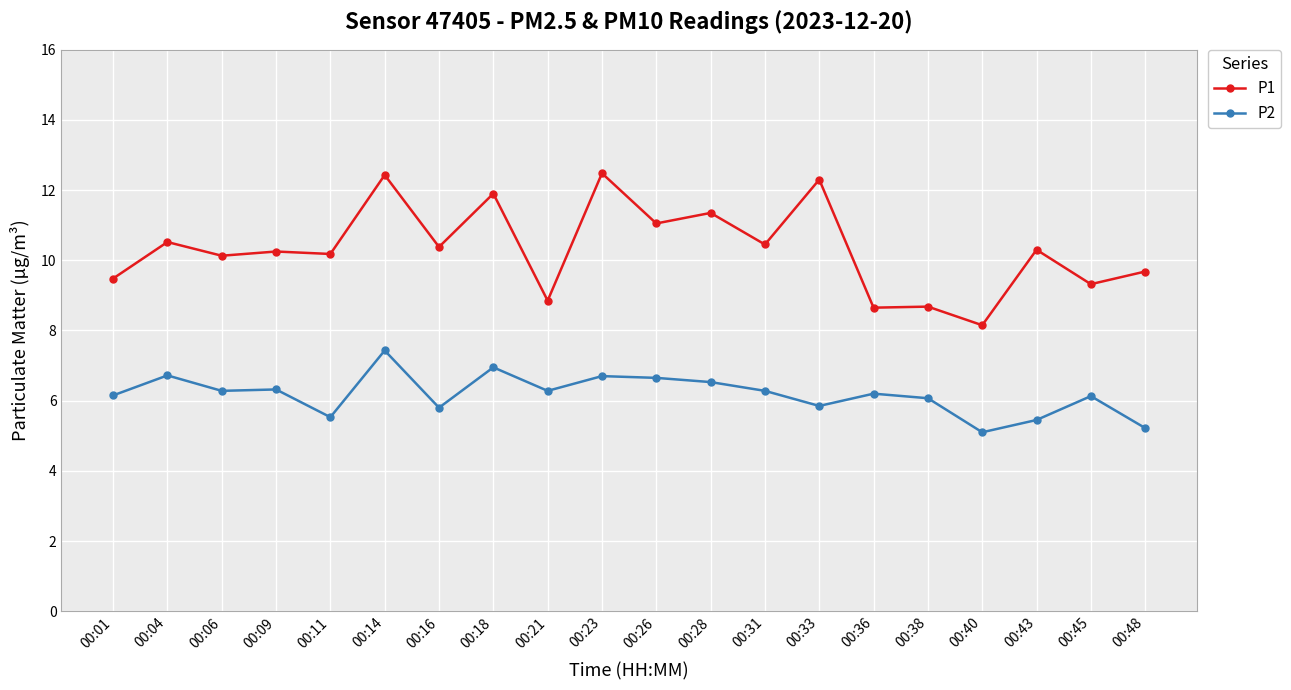

True or false: P1 has more than 0 points higher than both neighbors.

True